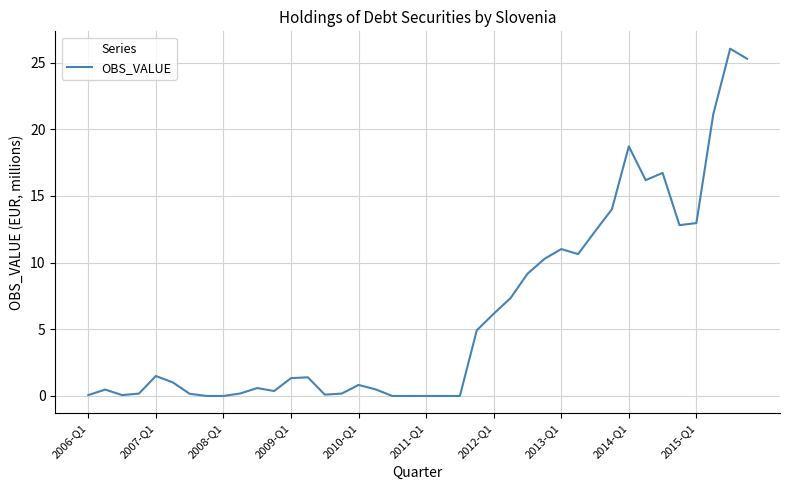

What is the maximum value shown in the chart?

26.0